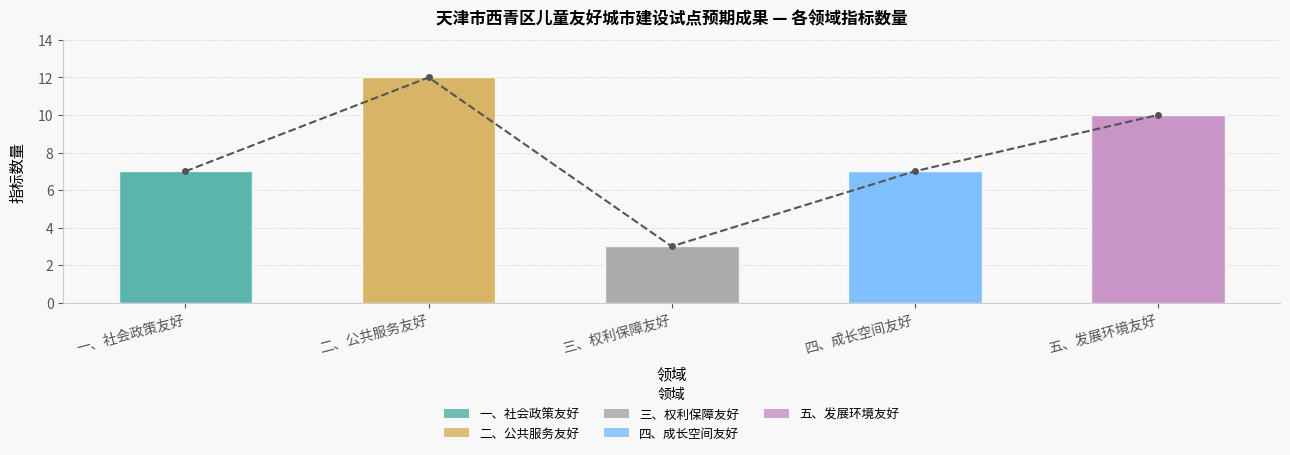

What is the difference between the values at 一、社会政策友好 and 二、公共服务友好?

5